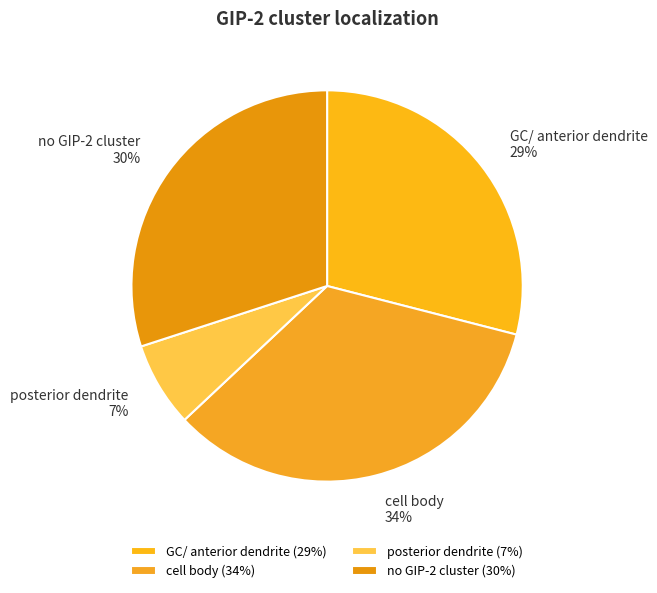

What percentage is the no GIP-2 cluster slice, to the nearest percent?

30%